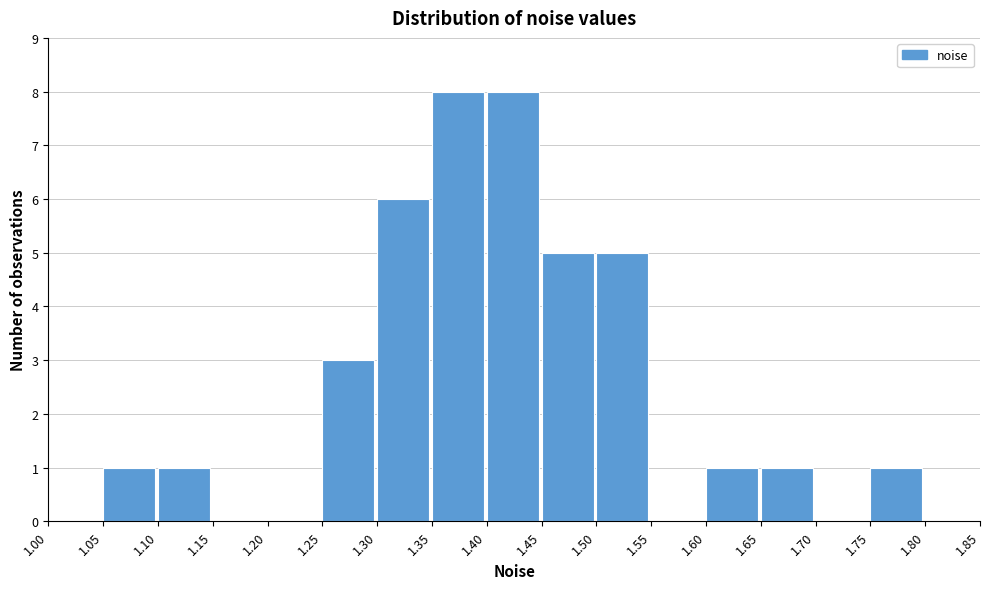

Reading left to right, transcribe this chart: for each bar, give the range it covers on the x-axis and its height. The values are not printed on the chart, so give them approximately, as read against the axis.

1.00 to 1.05: 0
1.05 to 1.10: 1
1.10 to 1.15: 1
1.15 to 1.20: 0
1.20 to 1.25: 0
1.25 to 1.30: 3
1.30 to 1.35: 6
1.35 to 1.40: 8
1.40 to 1.45: 8
1.45 to 1.50: 5
1.50 to 1.55: 5
1.55 to 1.60: 0
1.60 to 1.65: 1
1.65 to 1.70: 1
1.70 to 1.75: 0
1.75 to 1.80: 1
1.80 to 1.85: 0